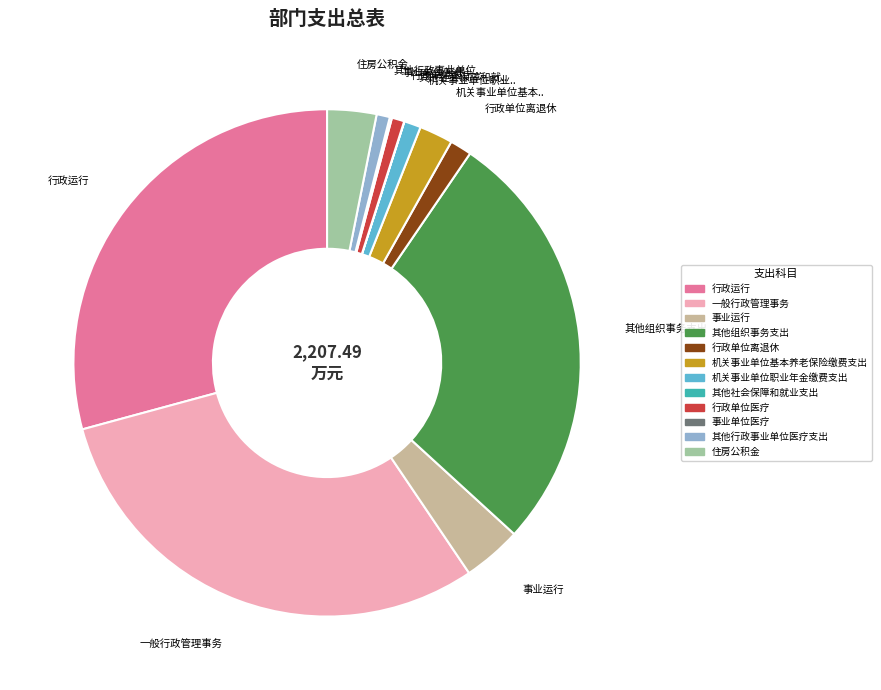

The 行政运行 slice represents 36% of the pie. True or false?

False